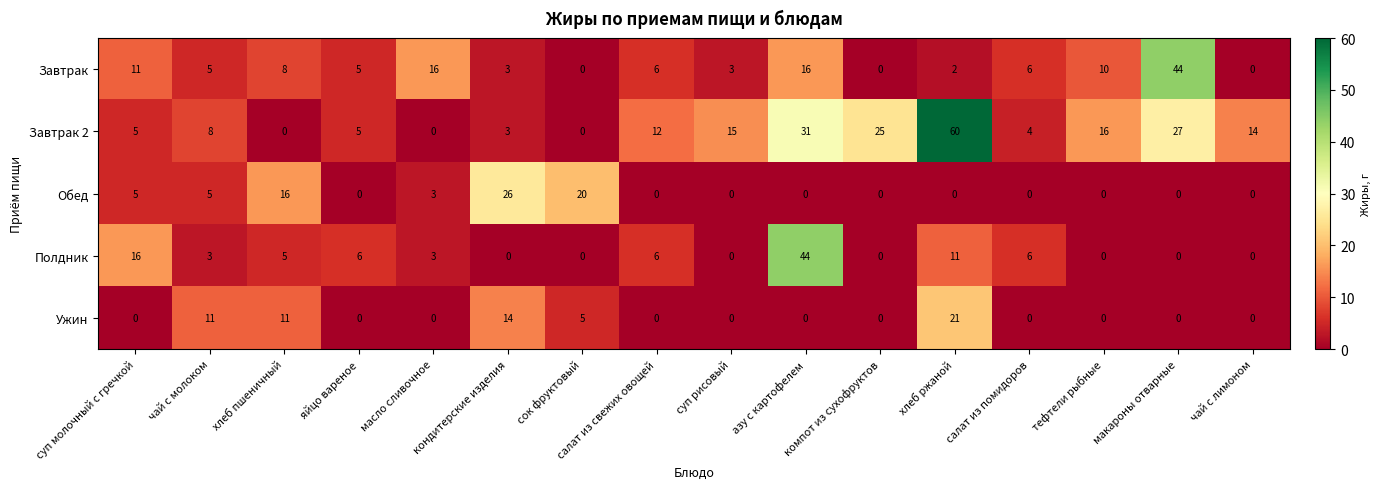

Where is Ужин nearest to the value 10?

чай с молоком